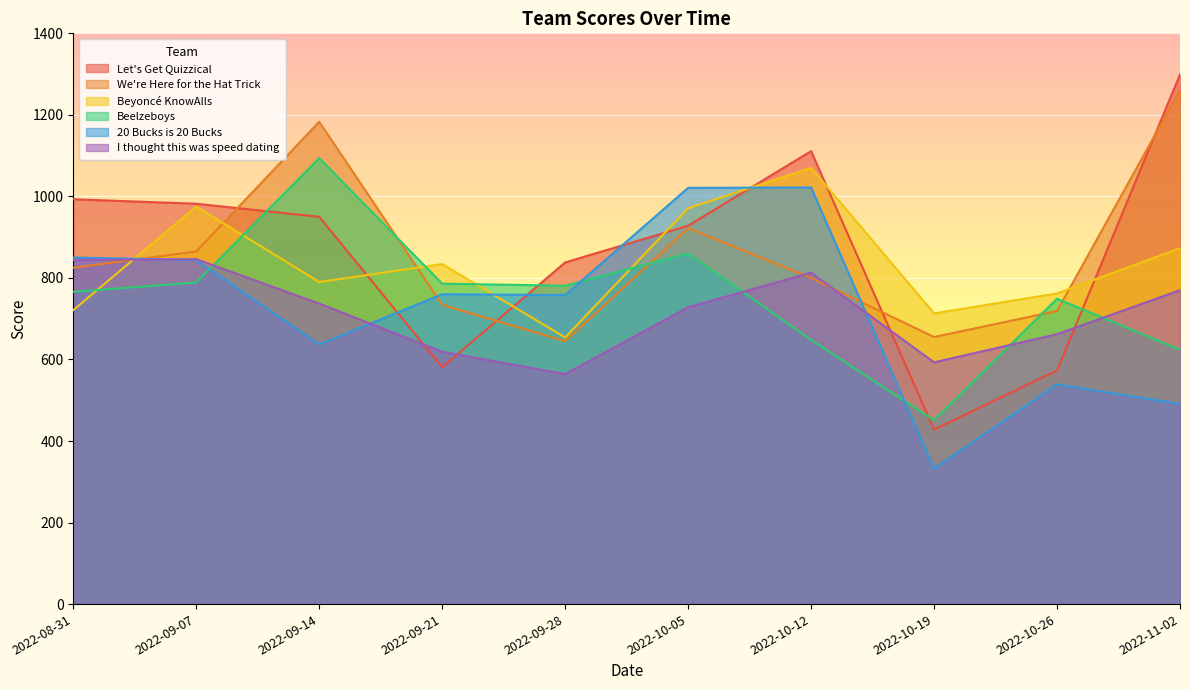

What is the spread (max minus min) of values at 2022-10-26?

223